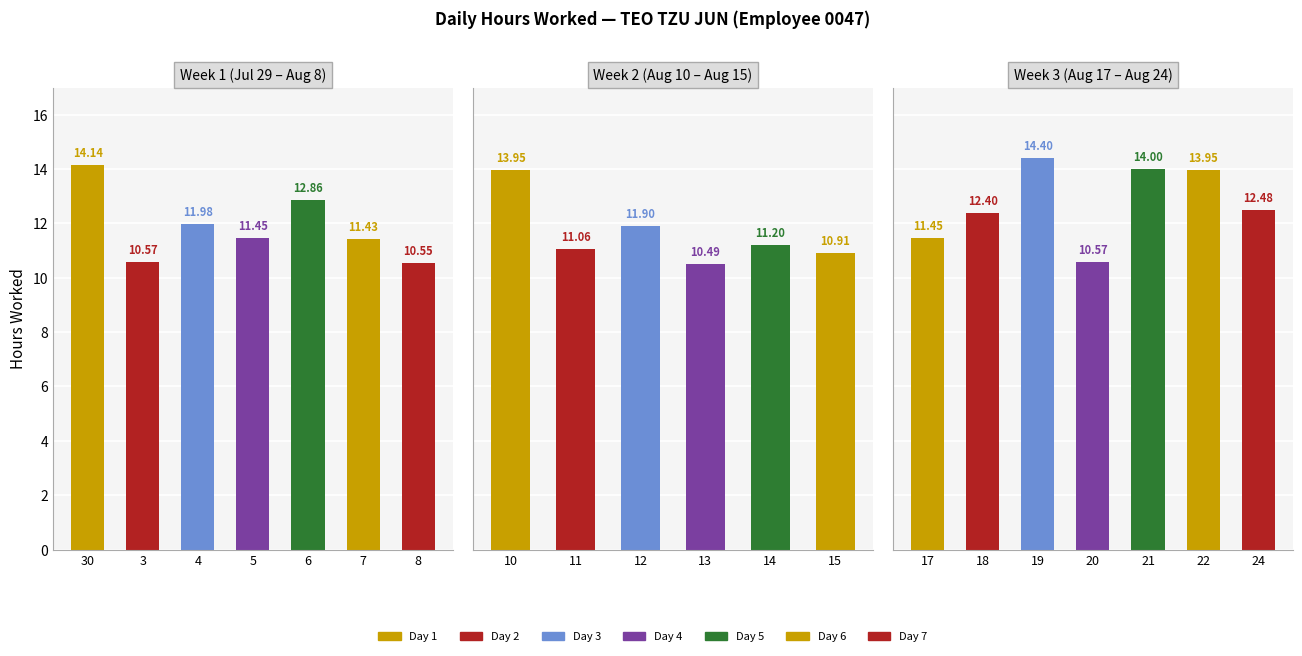

What is the difference between the maximum and second lowest values?

3.8